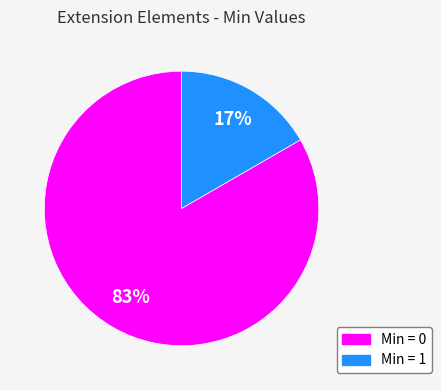

To the nearest percent, what is the average slice percentage?

50%